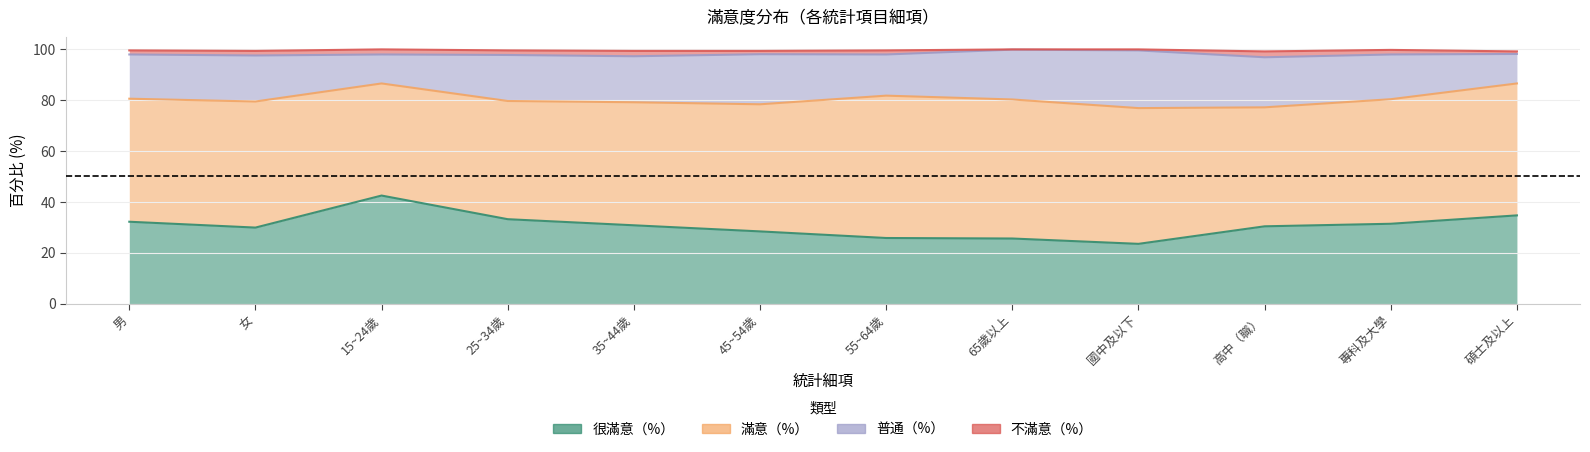

Reading right to left, what are all the values shown in this chart?

很滿意（%）: 碩士及以上=34.7	專科及大學=31.4	高中（職）=30.4	國中及以下=23.5	65歲以上=25.6	55~64歲=25.8	45~54歲=28.4	35~44歲=30.8	25~34歲=33.2	15~24歲=42.5	女=29.9	男=32.2
滿意（%）: 碩士及以上=51.9	專科及大學=49.0	高中（職）=46.8	國中及以下=53.4	65歲以上=54.7	55~64歲=56.0	45~54歲=50.0	35~44歲=48.4	25~34歲=46.5	15~24歲=44.1	女=49.6	男=48.4
普通（%）: 碩士及以上=11.6	專科及大學=17.6	高中（職）=19.7	國中及以下=22.7	65歲以上=19.6	55~64歲=16.2	45~54歲=19.7	35~44歲=18.1	25~34歲=18.1	15~24歲=11.4	女=18.1	男=17.4
不滿意（%）: 碩士及以上=1.0	專科及大學=1.8	高中（職）=2.3	國中及以下=0.4	65歲以上=0.1	55~64歲=1.6	45~54歲=1.3	35~44歲=2.1	25~34歲=1.8	15~24歲=2.0	女=1.8	男=1.6